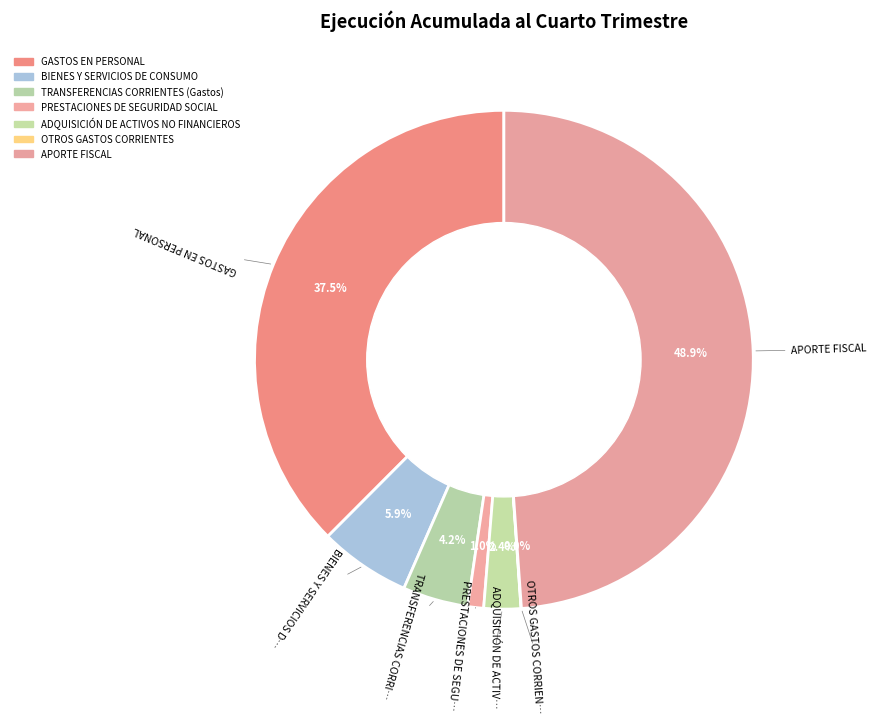

What is the smallest slice in the pie chart?

OTROS GASTOS CORRIENTES